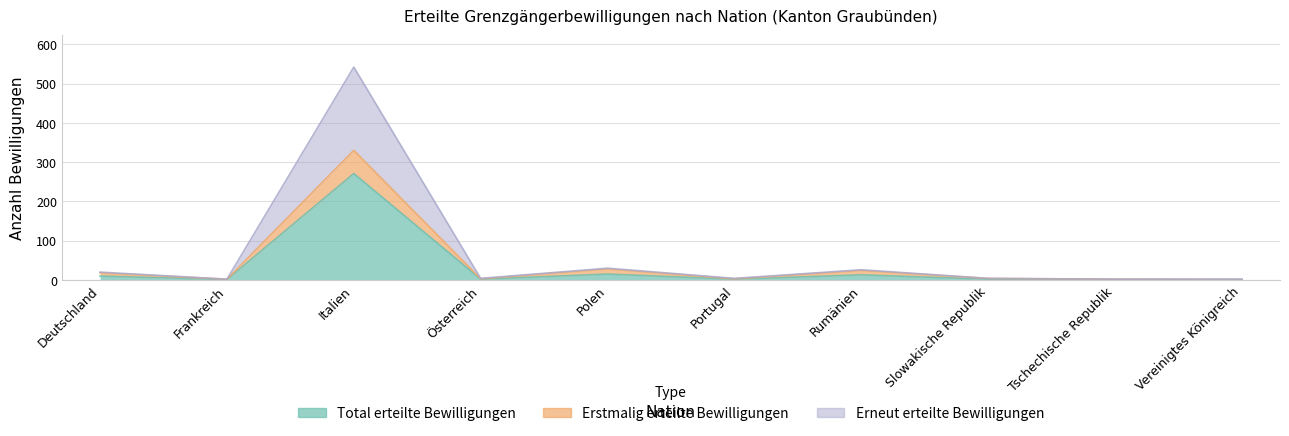

What is the sum of the Erneut erteilte Bewilligungen values at Vereinigtes Königreich and Slowakische Republik?

6